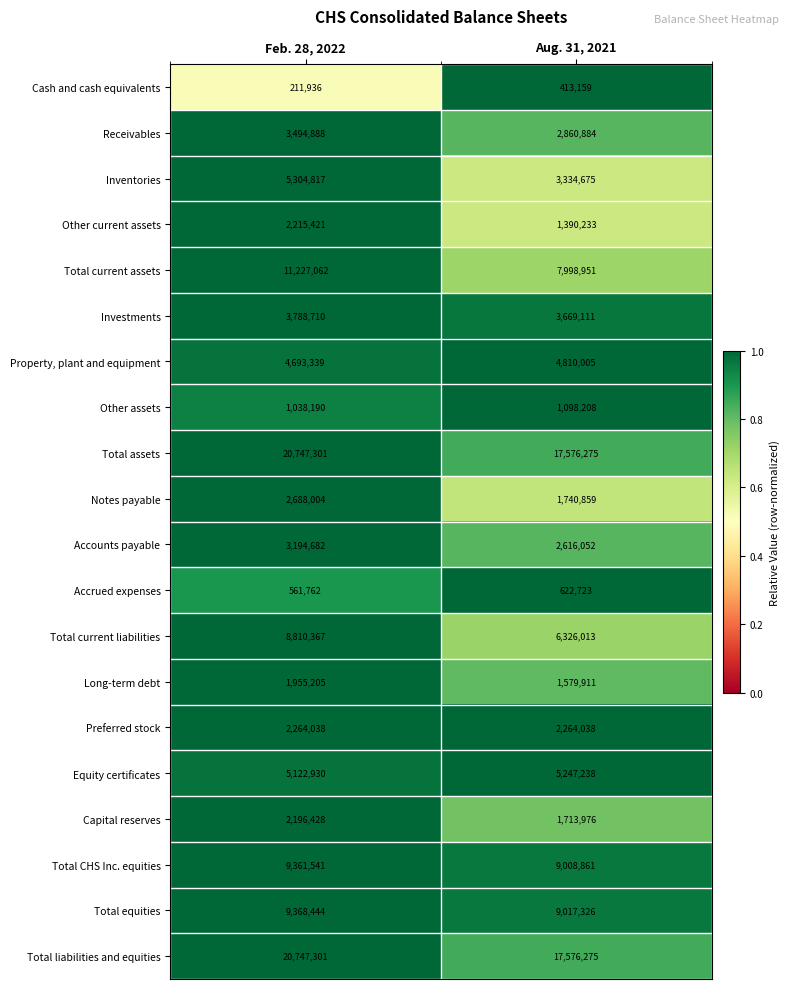

The value of Total equities at Feb. 28, 2022 is 13220782. True or false?

False